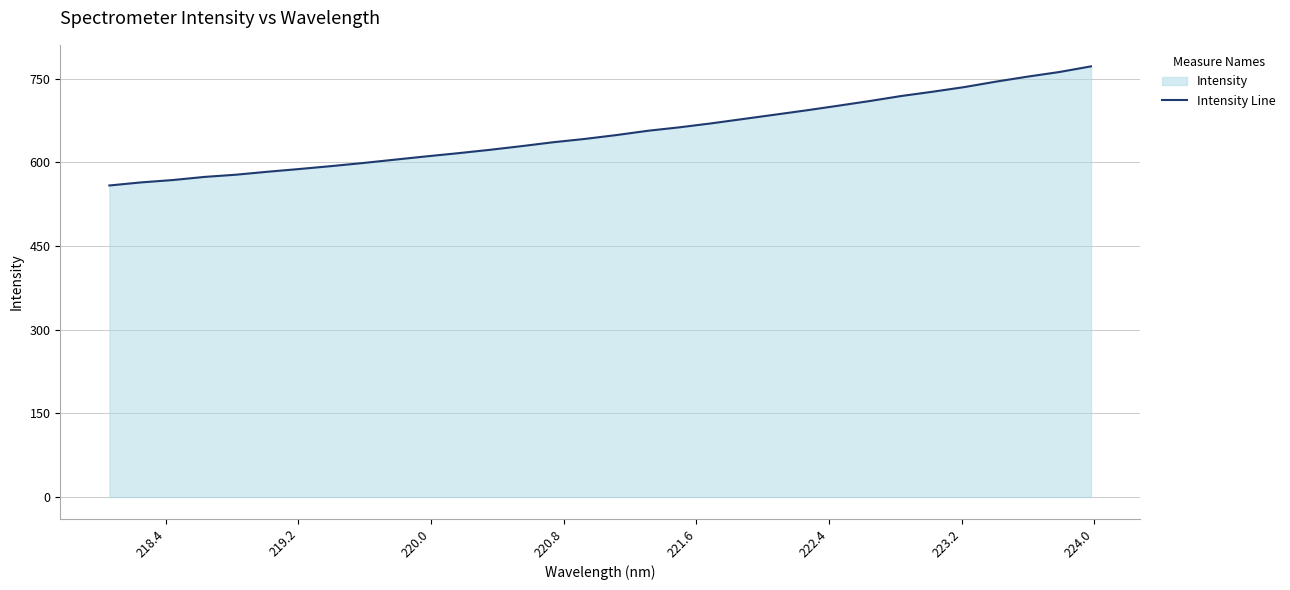

What is the difference between the maximum and minimum values?

213.6